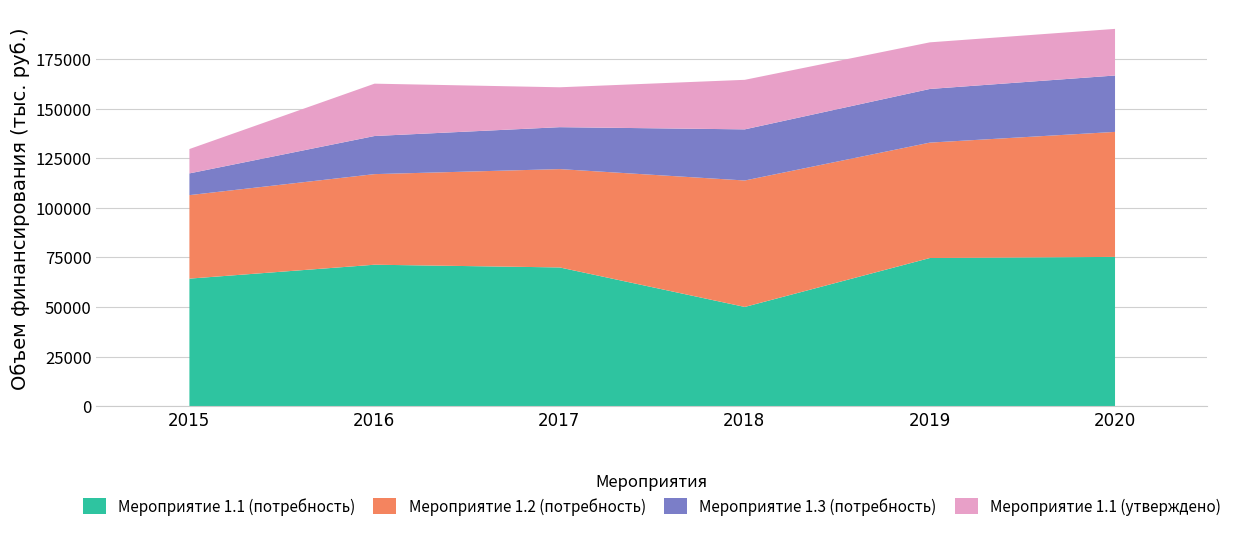

What is the minimum value for Мероприятие 1.3 (потребность)?

10953.0